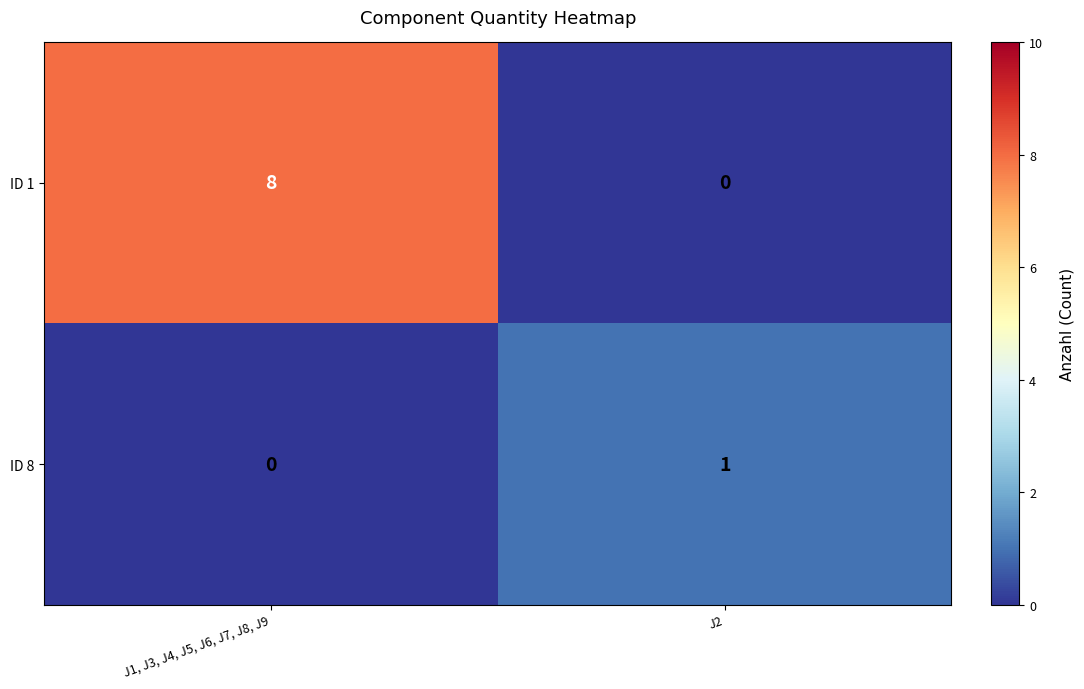

What is the total value across all series at J1, J3, J4, J5, J6, J7, J8, J9?

8